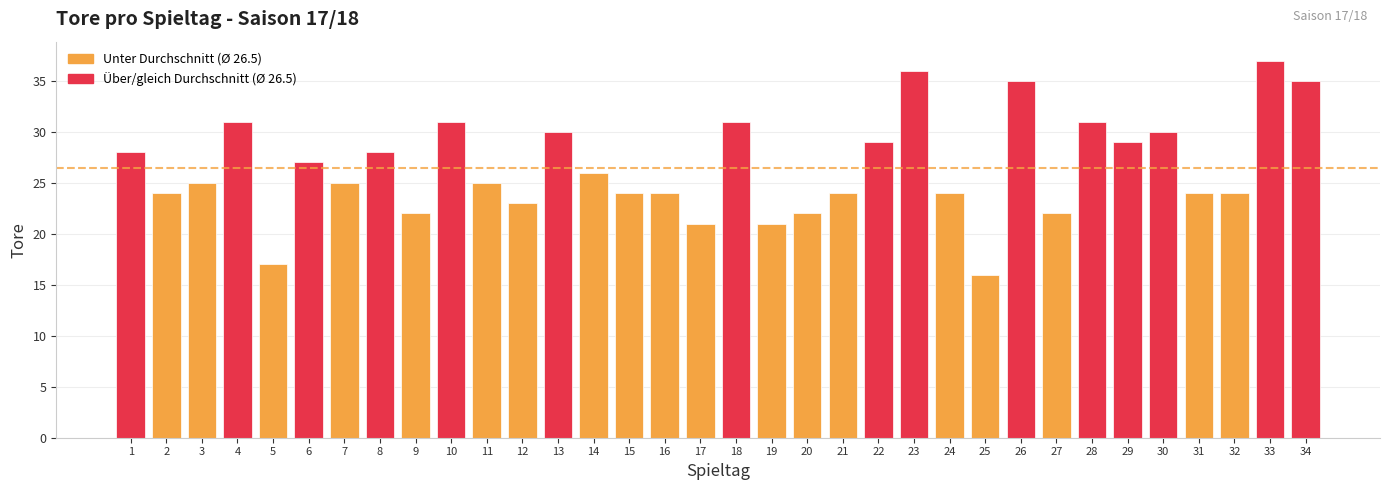

What is the minimum value shown in the chart?

16